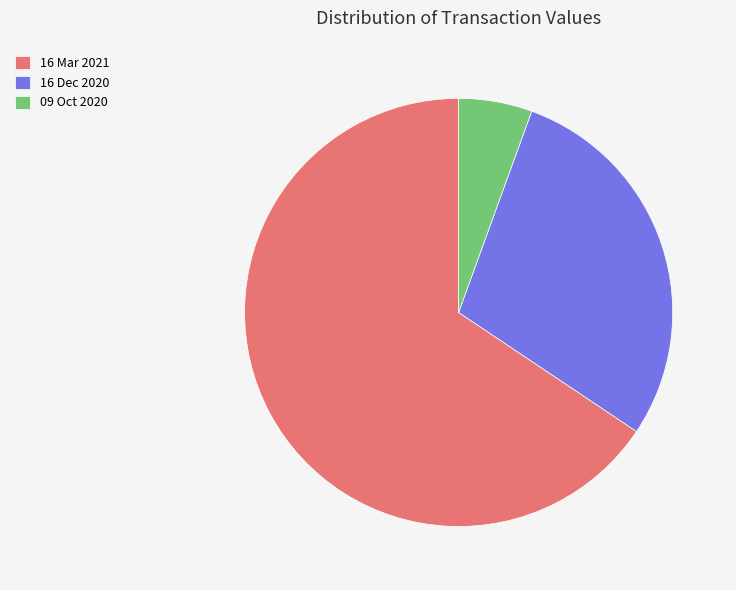

Is 09 Oct 2020 the majority of the pie?

No